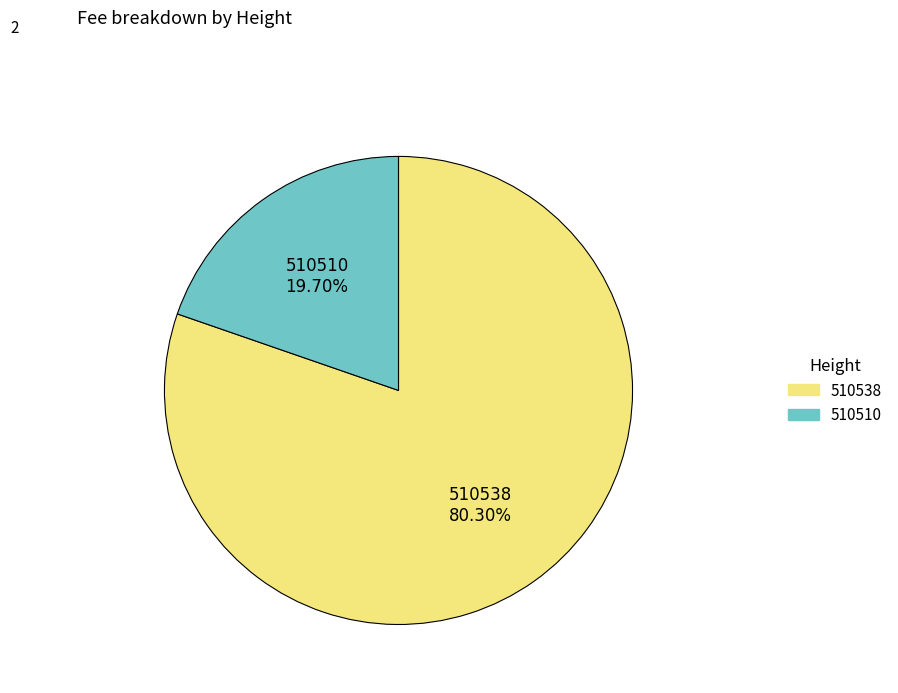

Which category accounts for the majority?

510538